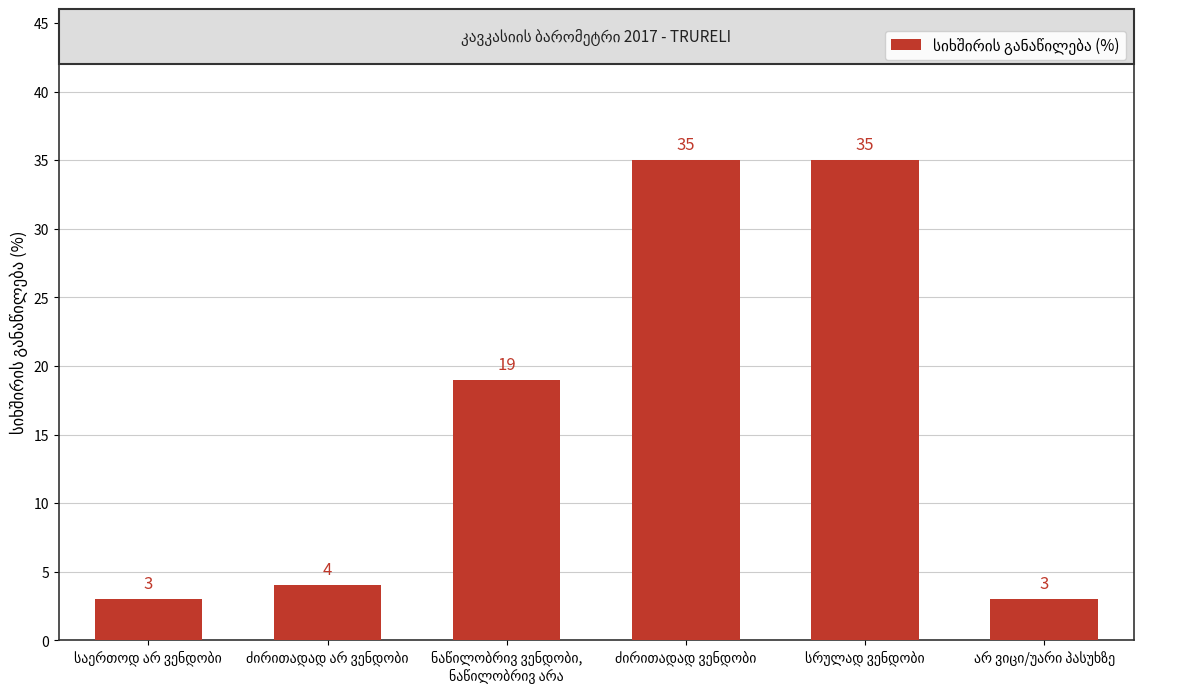

What is the sum of all values?

99